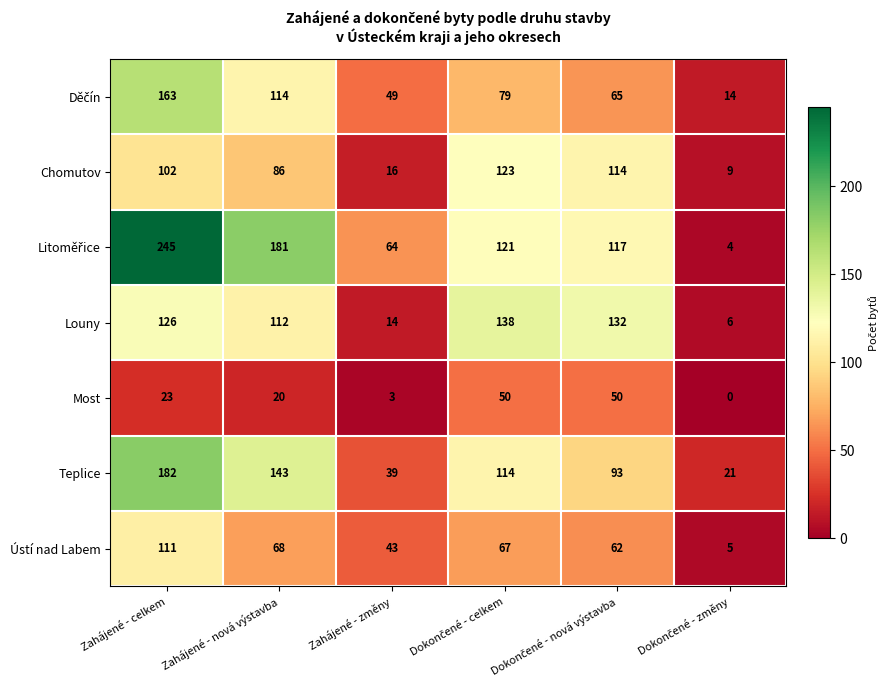

How many data points in Most are less than 23?

3